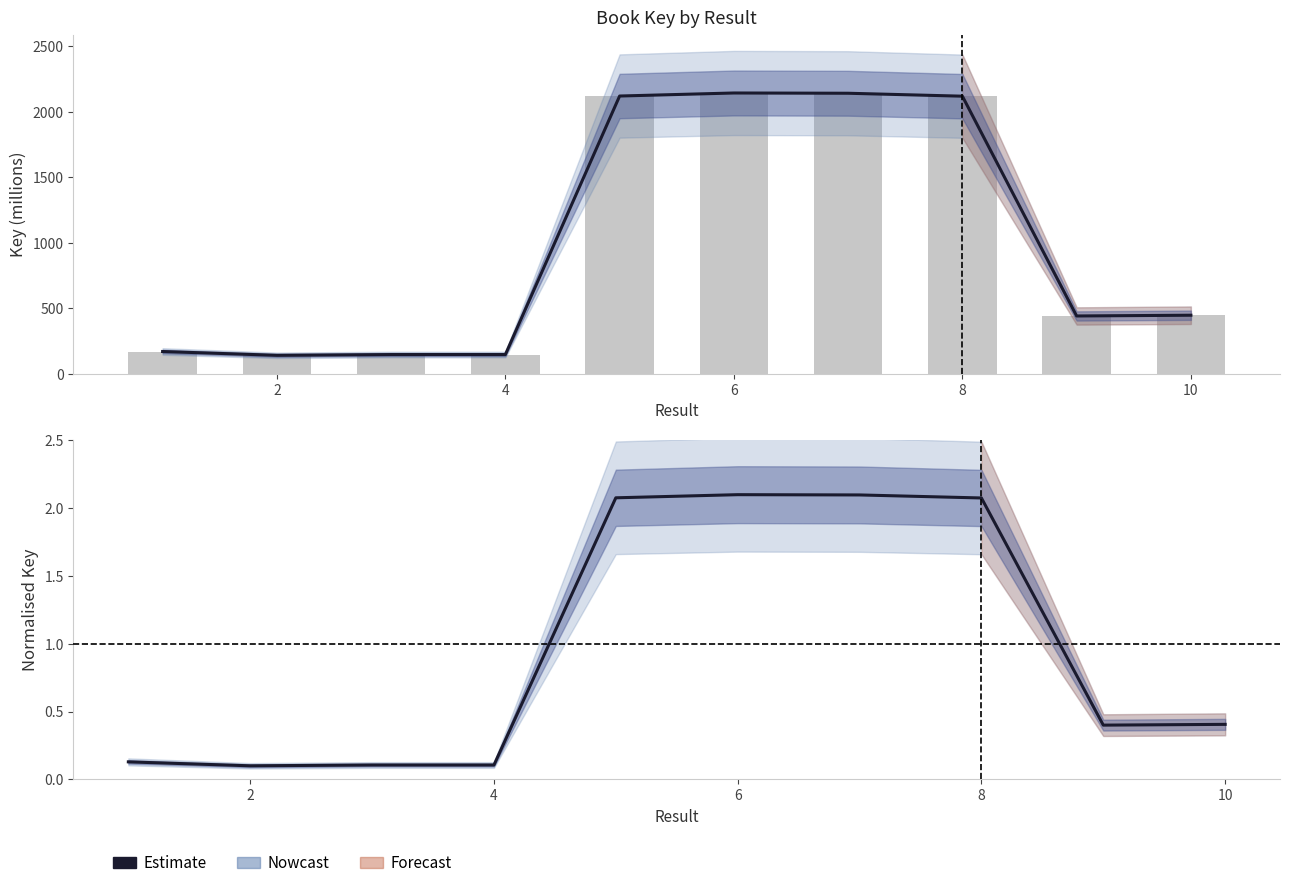

The chart shows a value of 0.1 at 4. True or false?

True